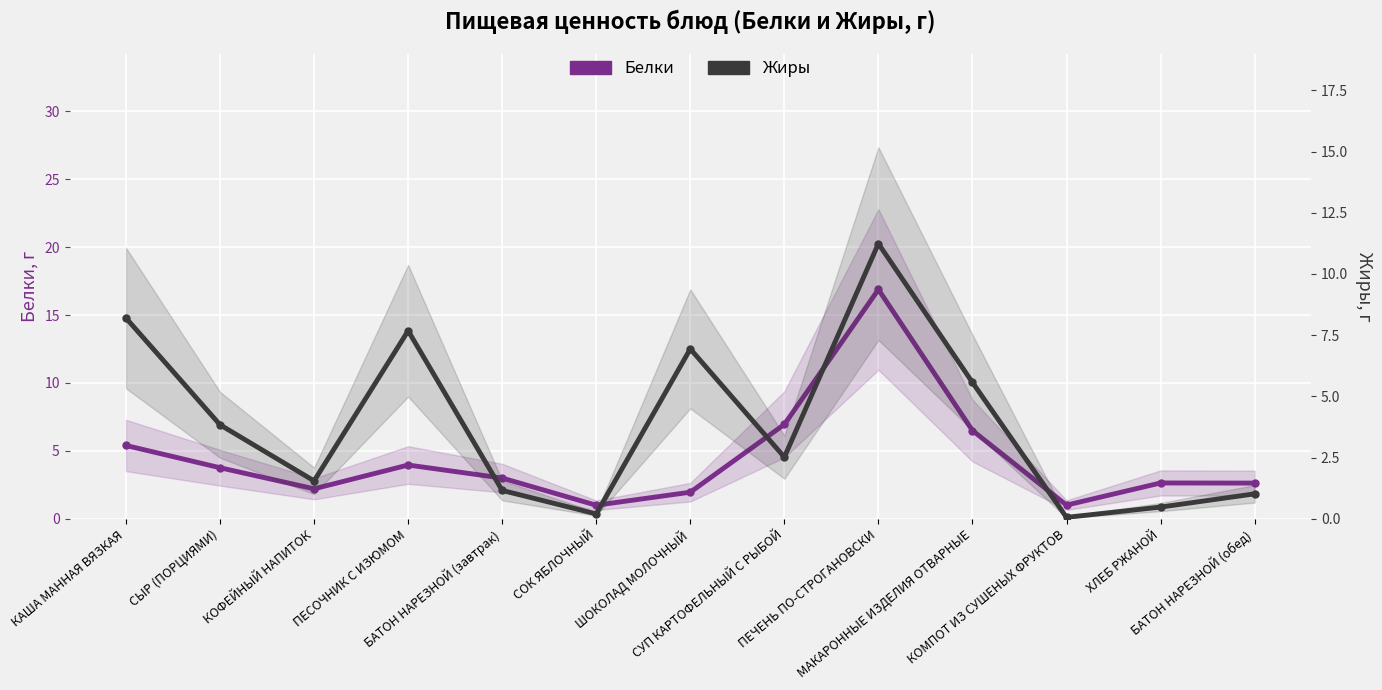

What is the difference between the highest and lowest values at МАКАРОННЫЕ ИЗДЕЛИЯ ОТВАРНЫЕ?

0.9